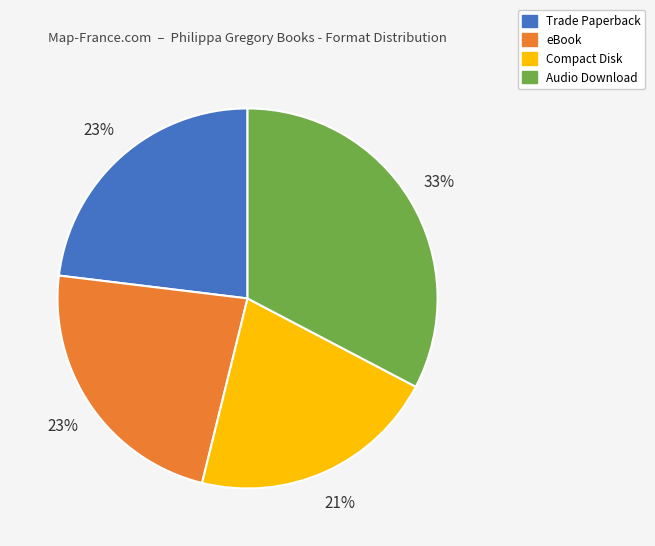

What is the ratio of the value at Audio Download to the value at eBook?

1.4